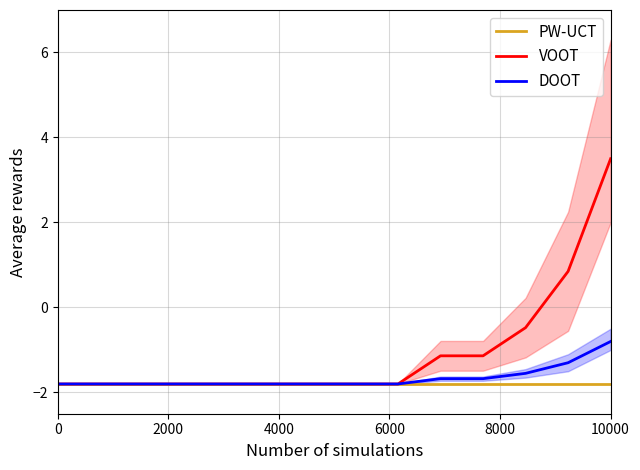

What is the minimum value for PW-UCT?

-1.8